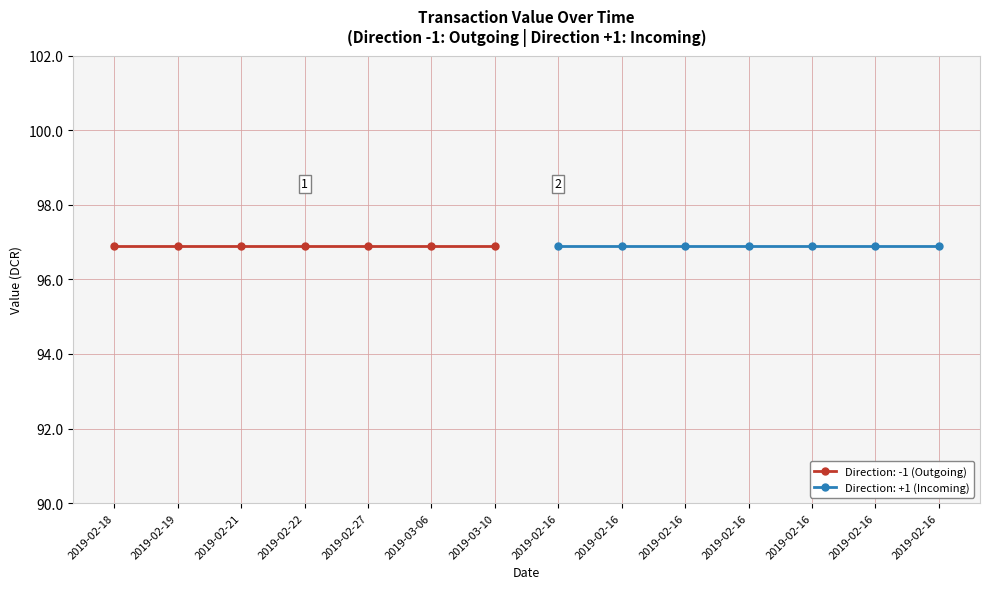

Does the chart display data point markers on the line(s)?

Yes